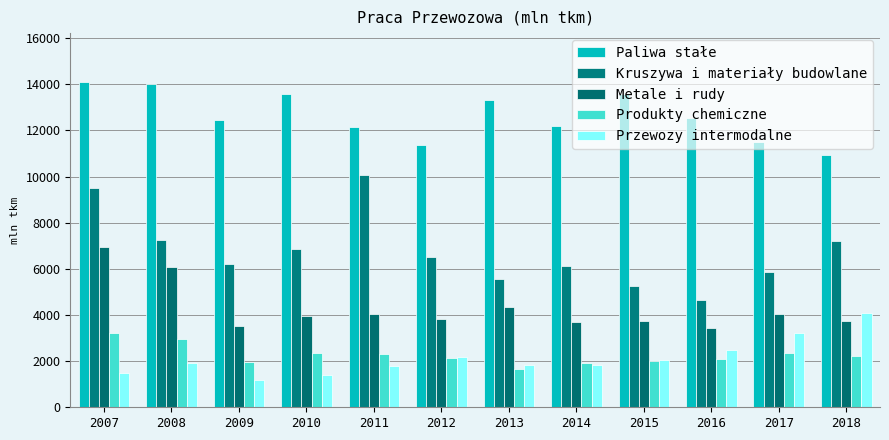

How many groups of bars are there?

12